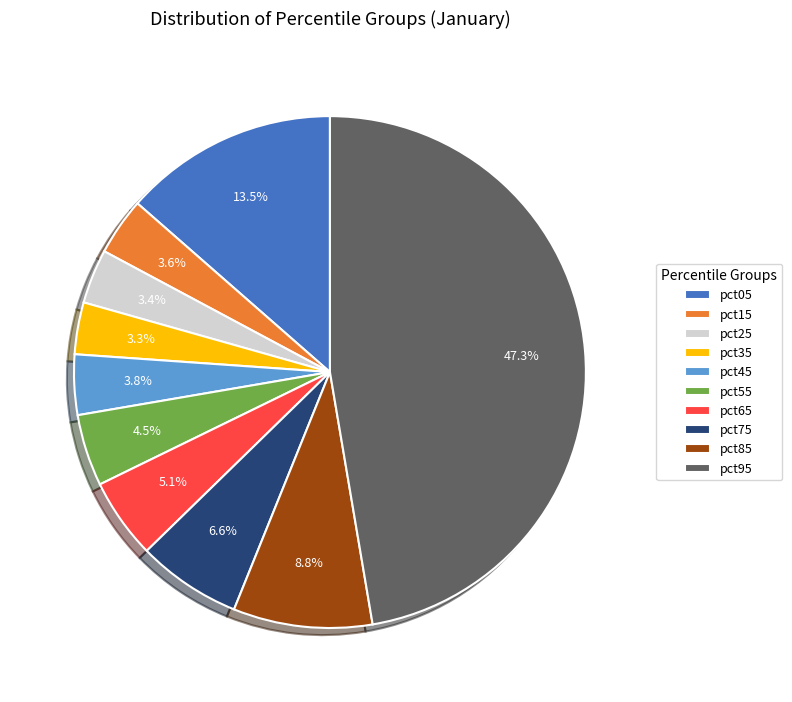

What is the largest slice in the pie chart?

pct95